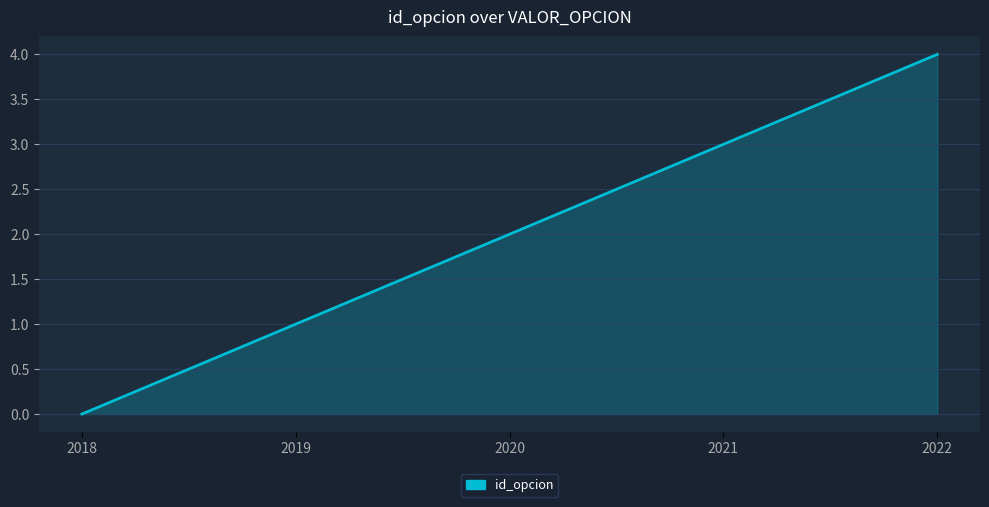

Between 2020 and 2022, which is larger?

2022